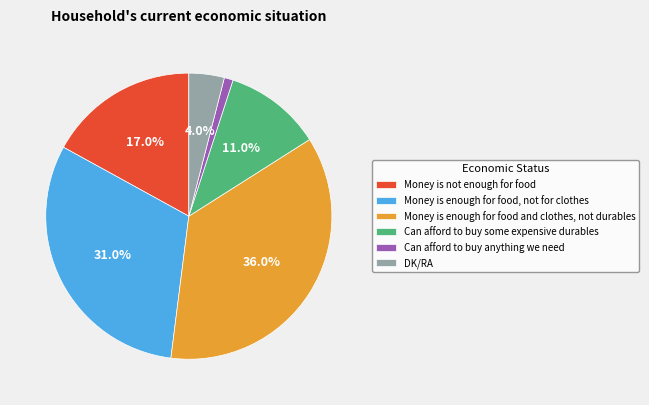

To the nearest percent, what is the combined percentage of Can afford to buy some expensive durables and DK/RA?

15%